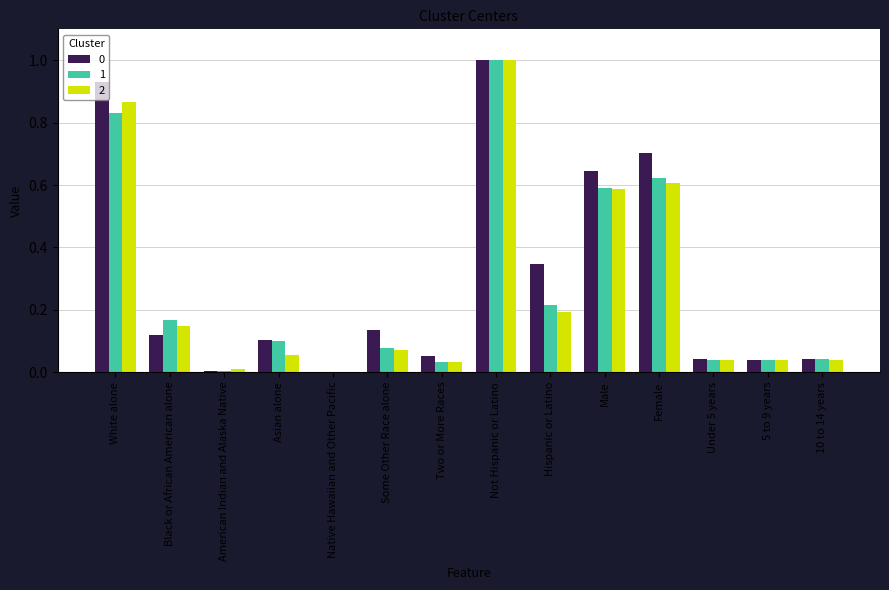

What is the greatest value displayed?

1.0